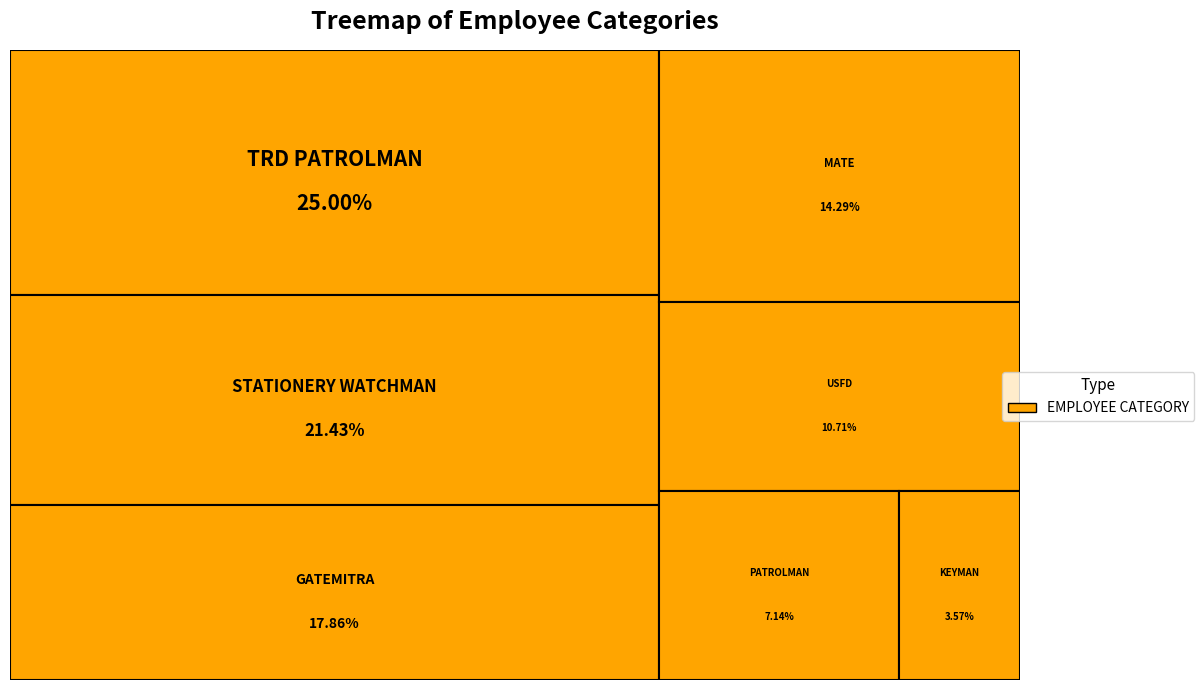

Do MATE and PATROLMAN together represent more than half of the pie?

No